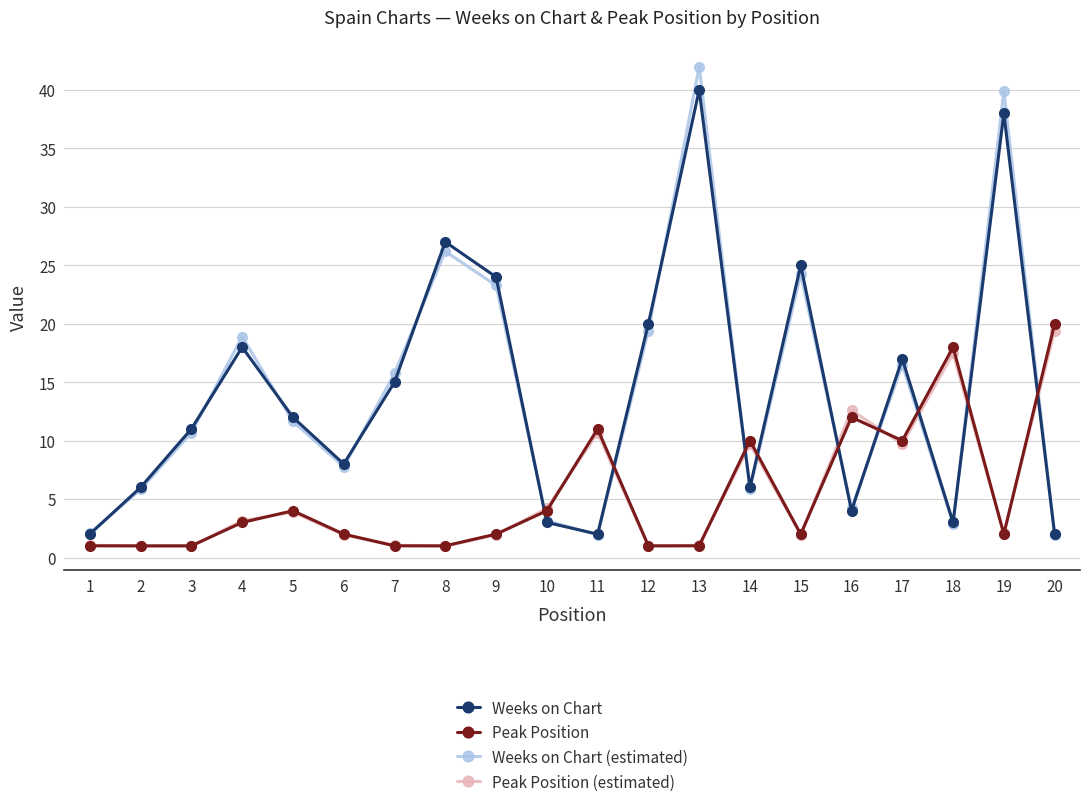

What are all the series names shown in the legend?

Weeks on Chart, Peak Position, Weeks on Chart (estimated), Peak Position (estimated)